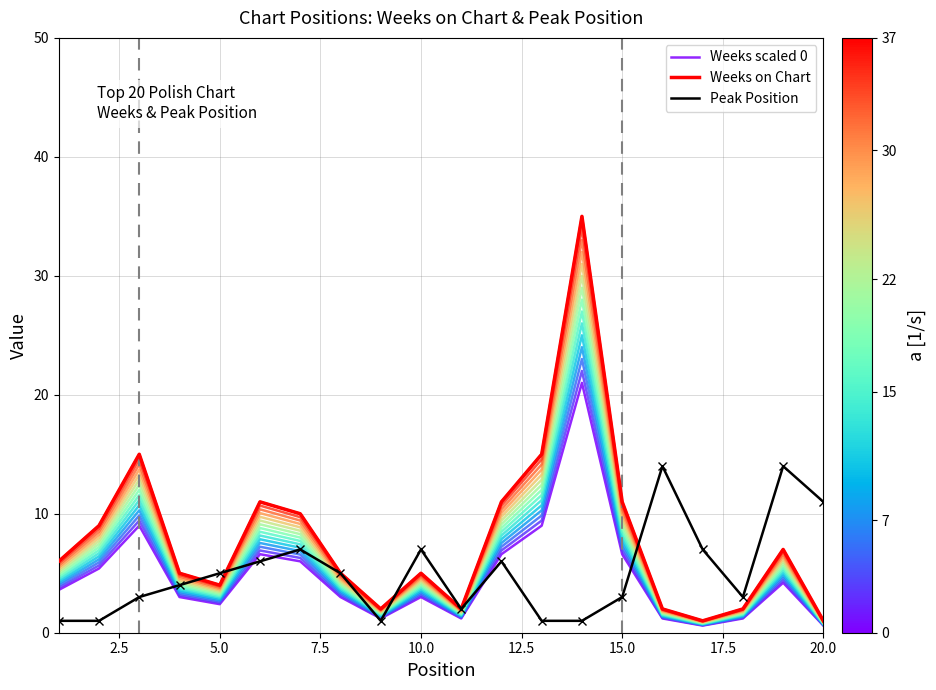

How many data points in Weeks scaled 0 are above 3?

10